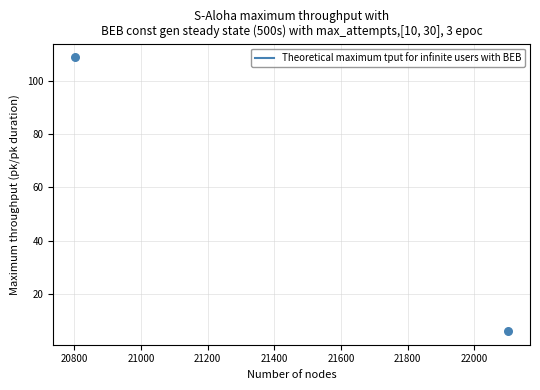

What is the average Y value?

57.4